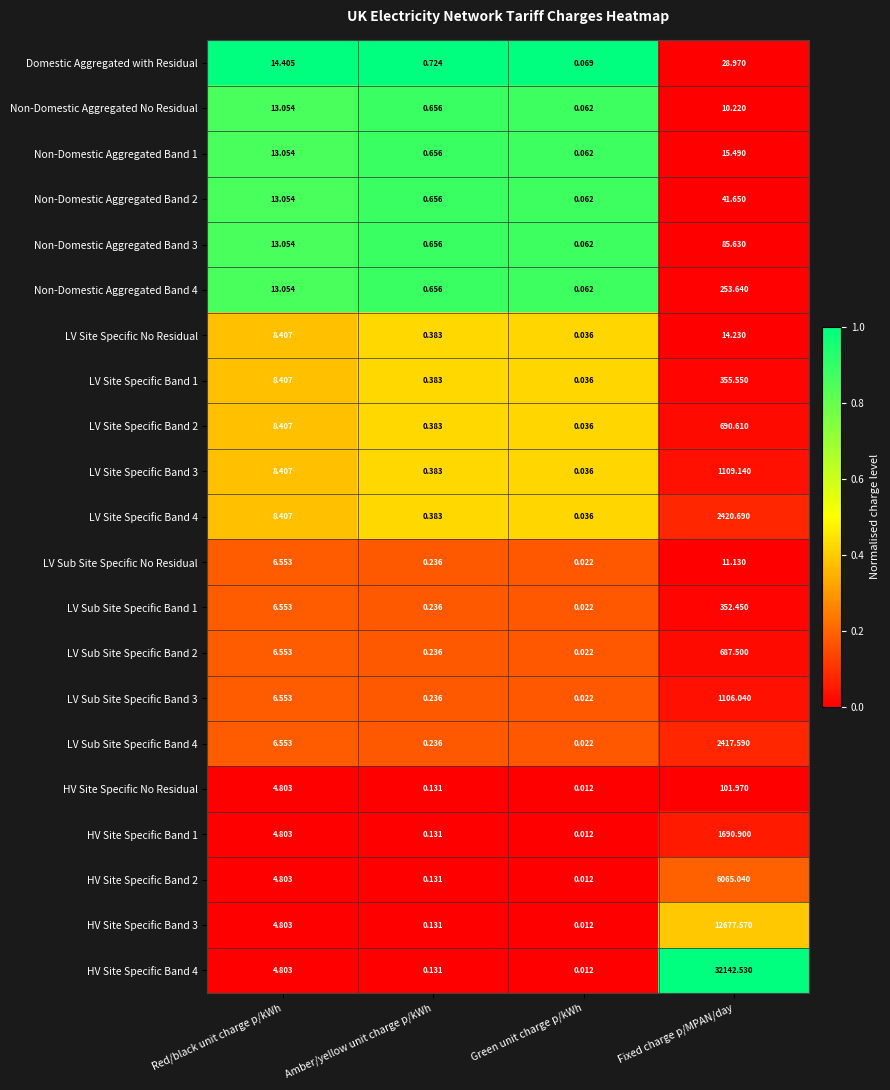

At which category is the sum across all series the highest?

Fixed charge p/MPAN/day